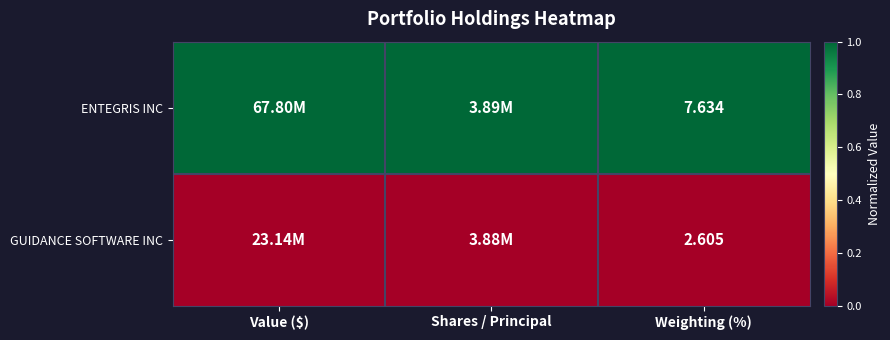

Rank the series at Weighting (%) from lowest to highest value.

GUIDANCE SOFTWARE INC, ENTEGRIS INC